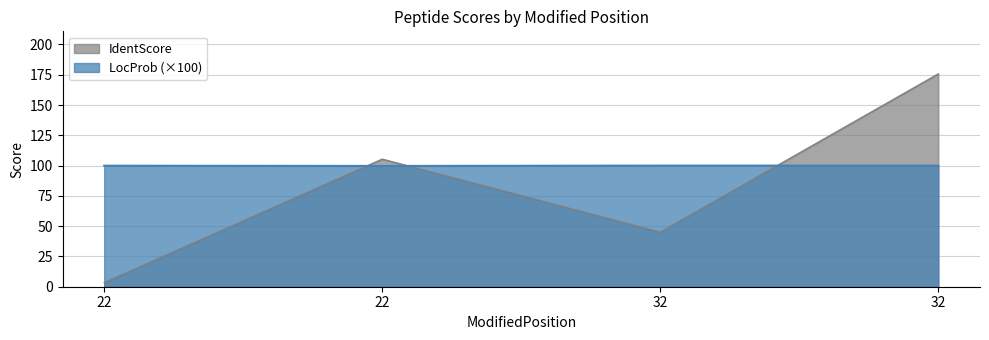

Rank the categories by LocProb value from lowest to highest.

22, 22, 32, 32